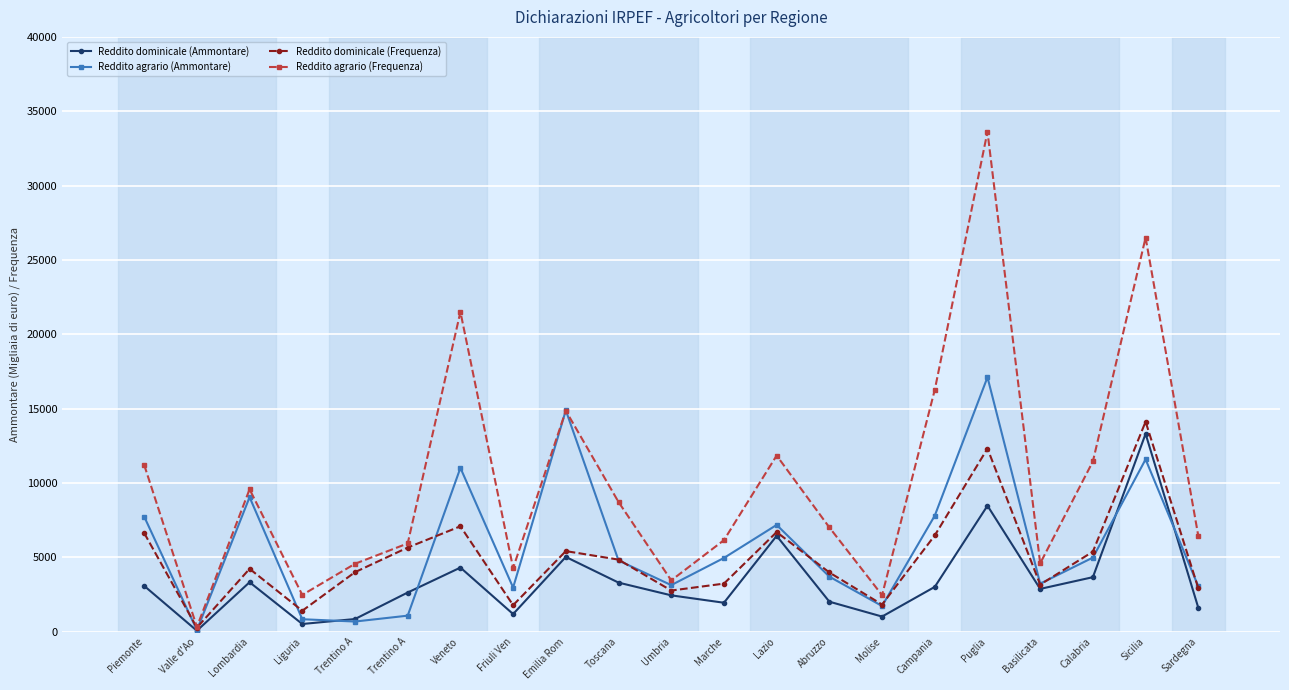

What is the label of the 5th point from the left?

Trentino A